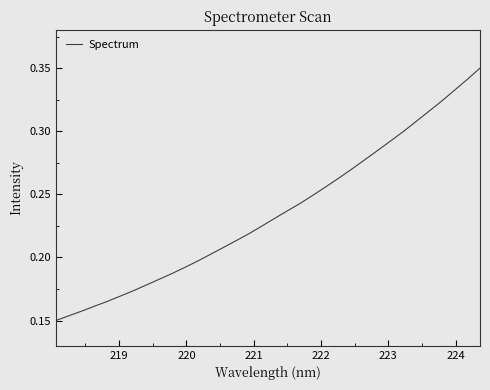

True or false: the data has more than 2 interior local peaks.

False